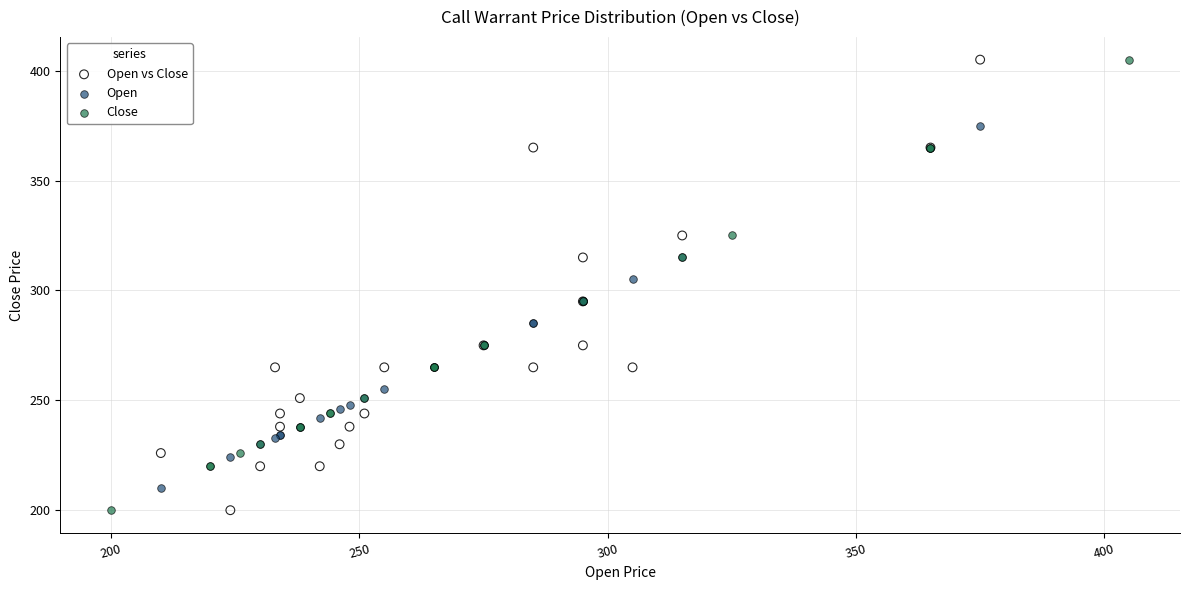

What are all the series names shown in the legend?

Open vs Close, Open, Close